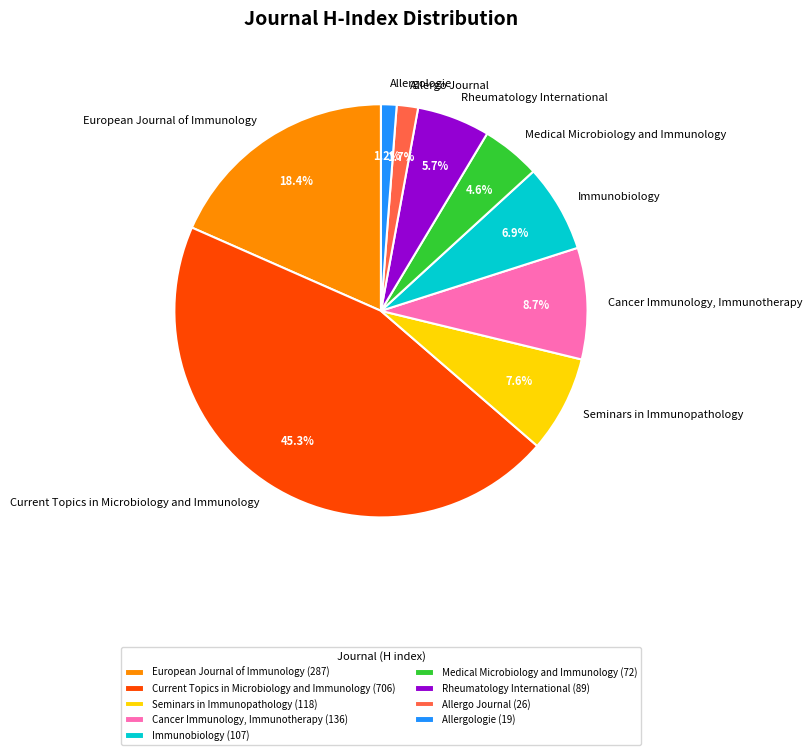

Count the number of slices in the pie.

9